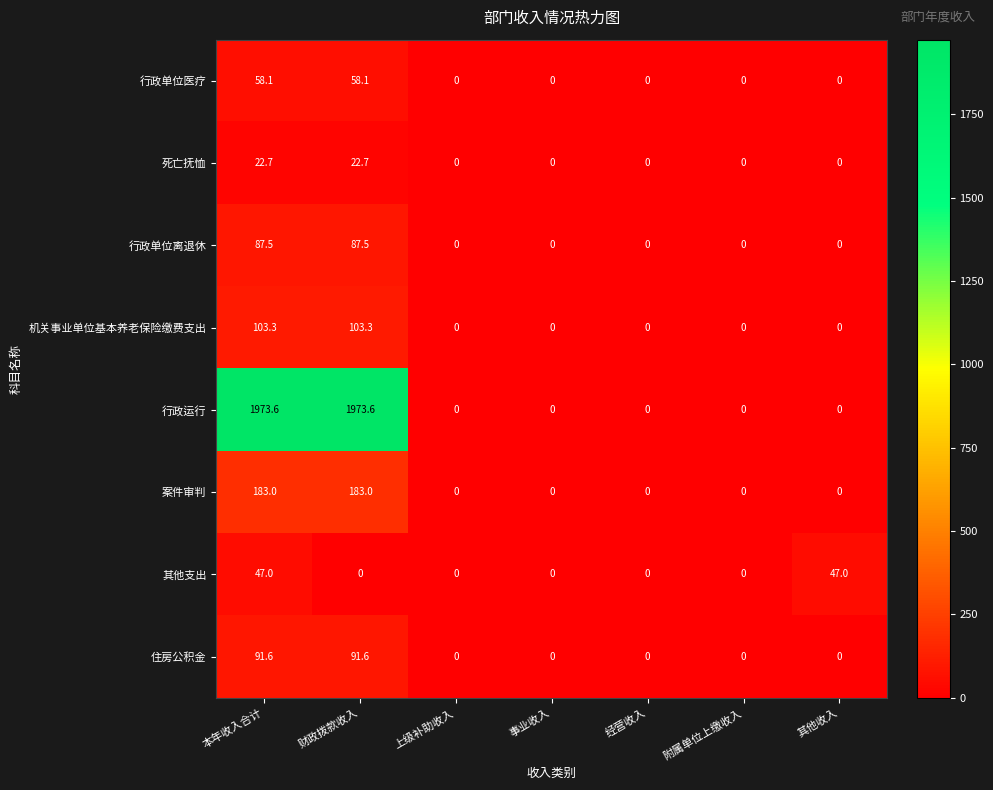

Count the number of categories in the chart.

7